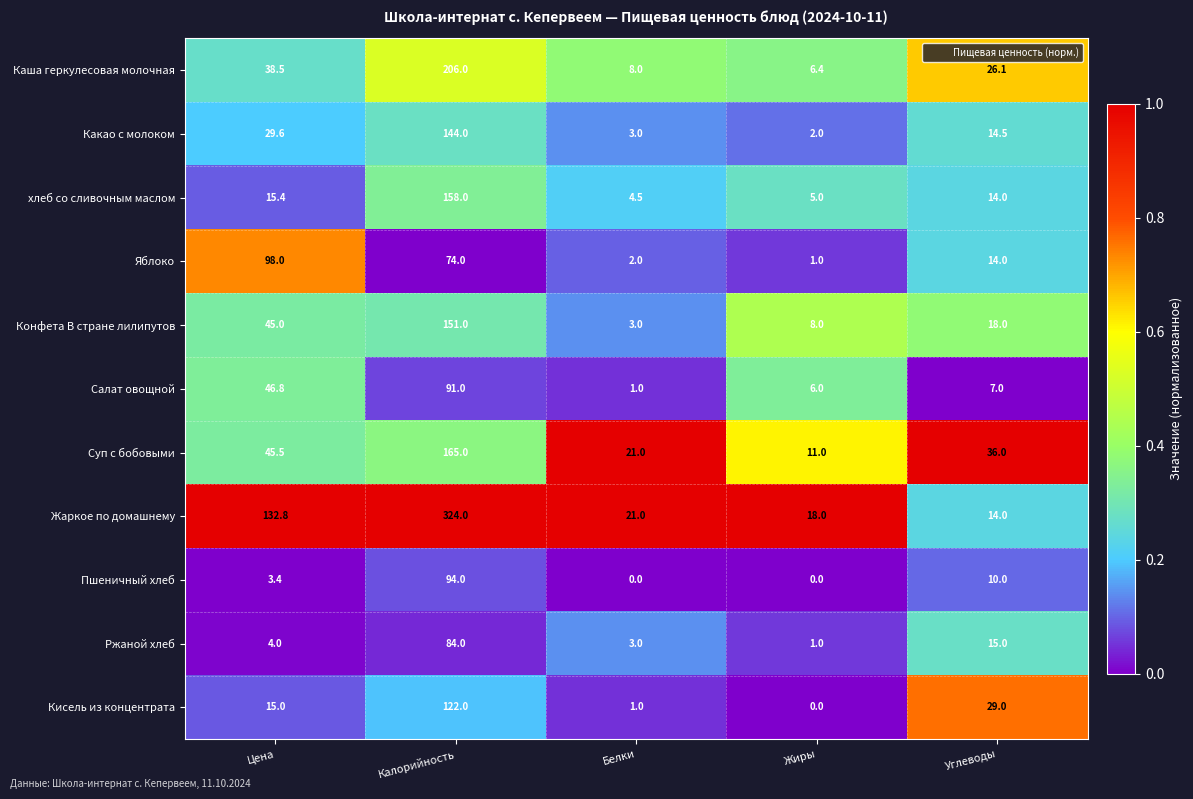

Which series changed the most between Жиры and Углеводы?

Кисель из концентрата